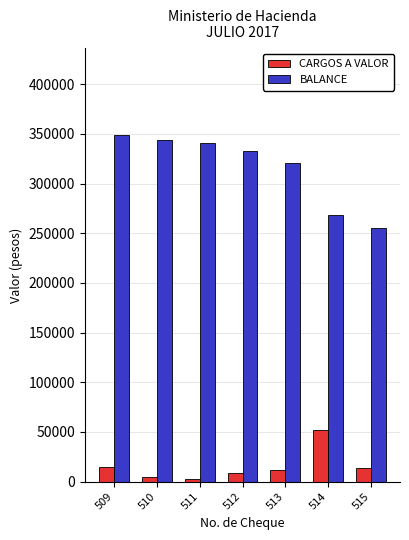

What is the difference between the maximum and minimum values in the CARGOS A VALOR series?

49515.9